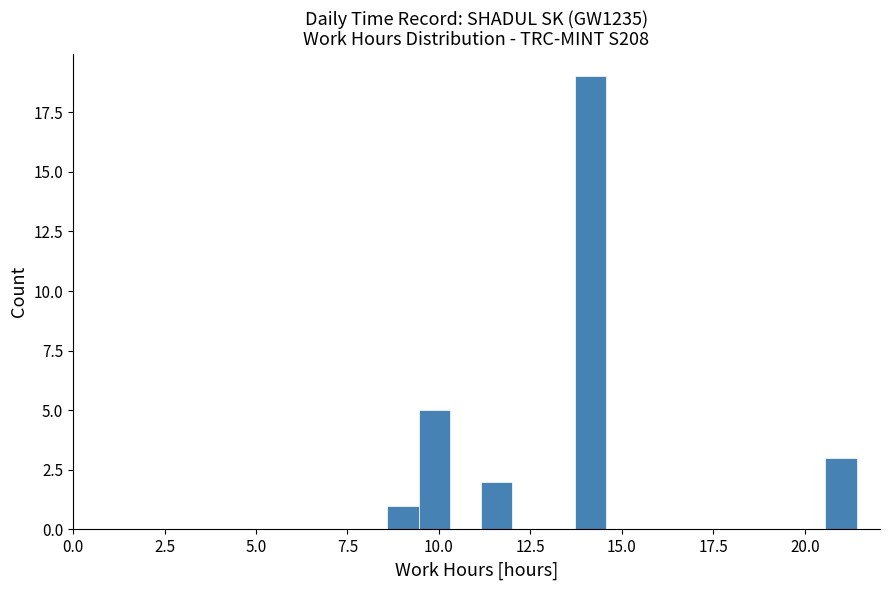

Around what value on the x-axis is the tallest bar? Give the approximate position of its centre, as read against the axis.

14.0